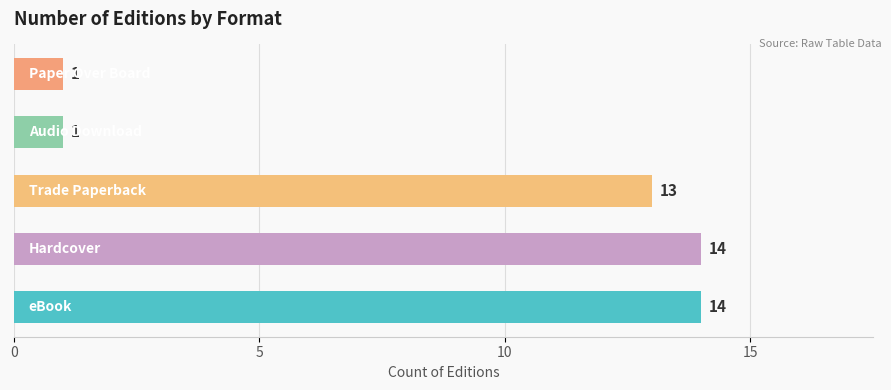

What is the difference between the second highest and minimum values?

13